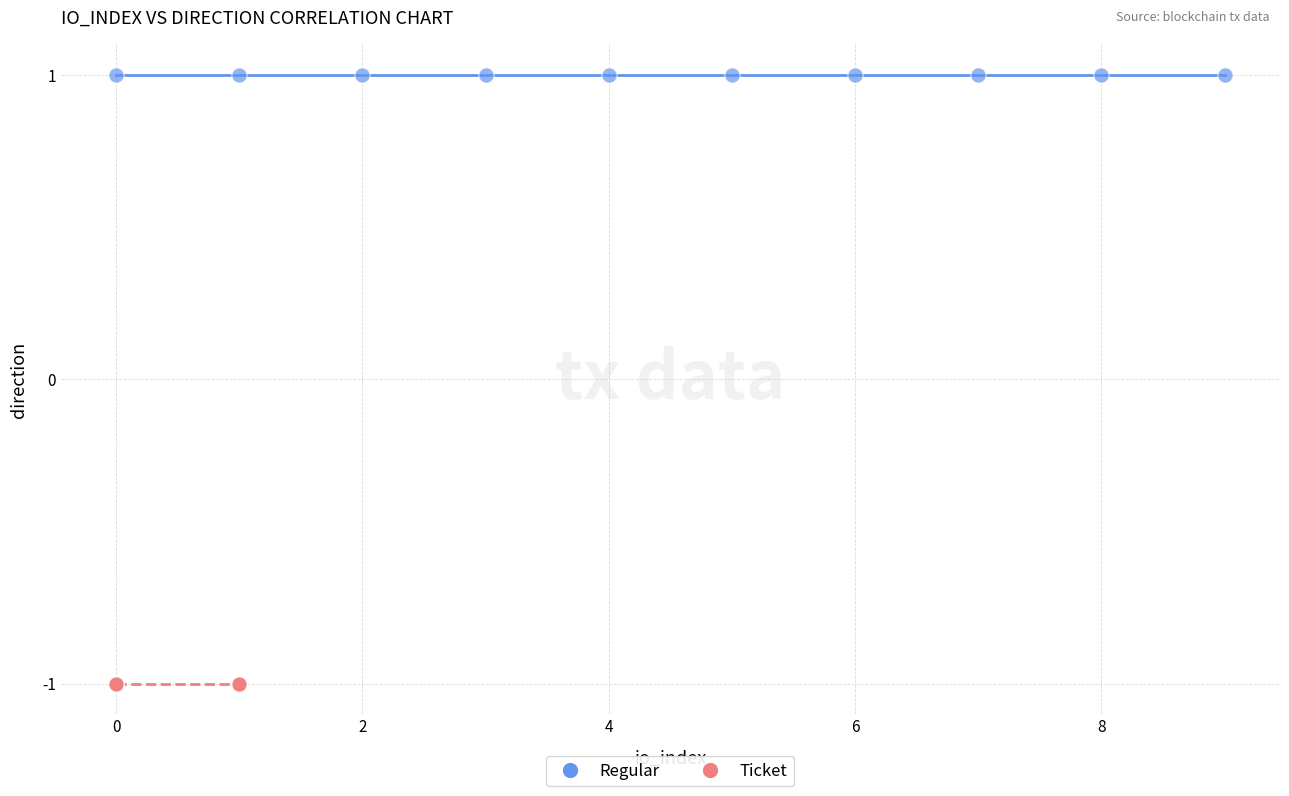

Which series reaches the minimum Y coordinate?

Ticket